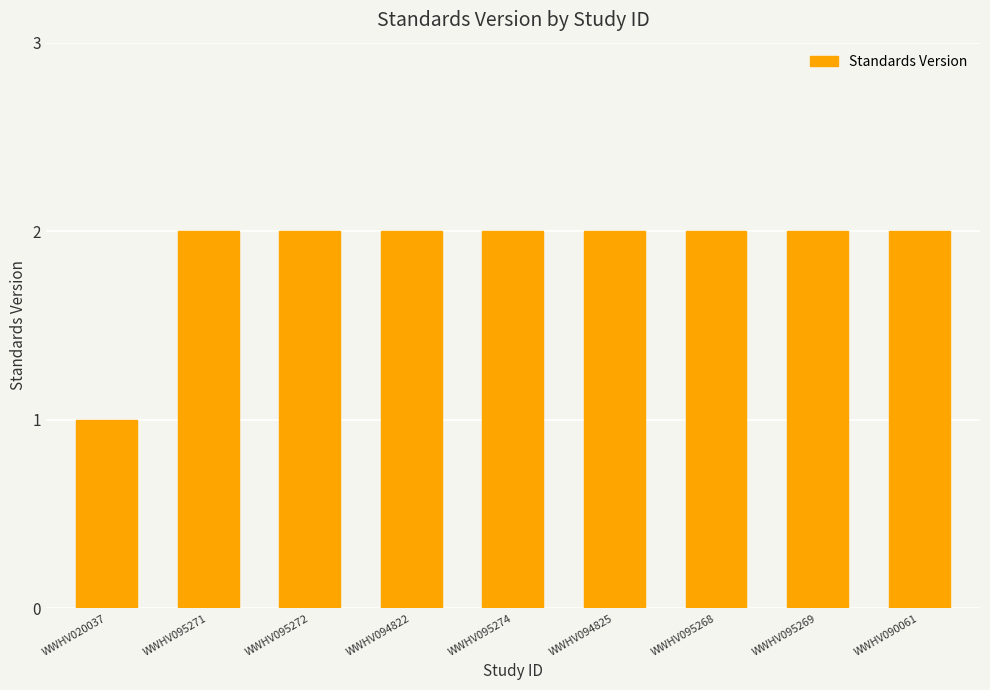

What position from the left is WWHV094825?

6